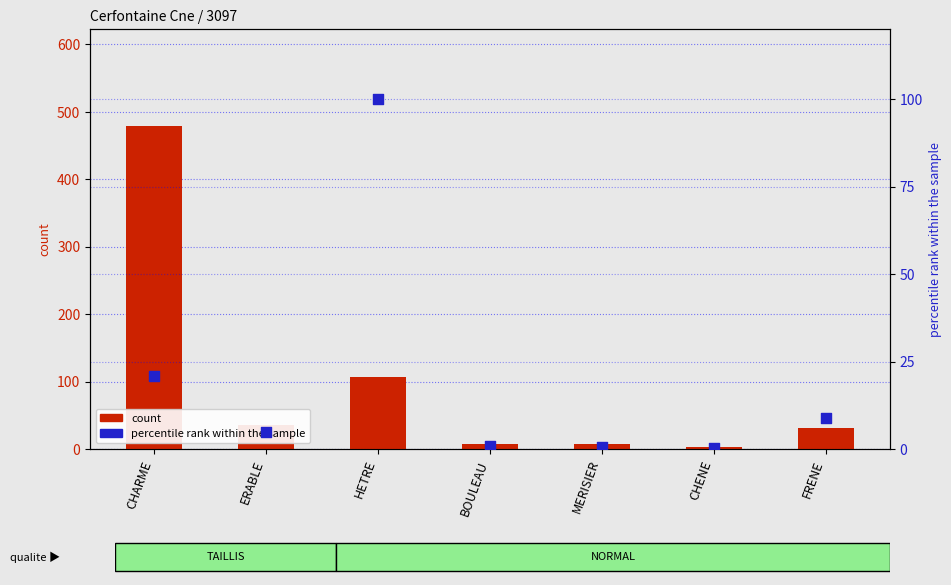

Which series contains the lowest Y value?

percentile rank within the sample